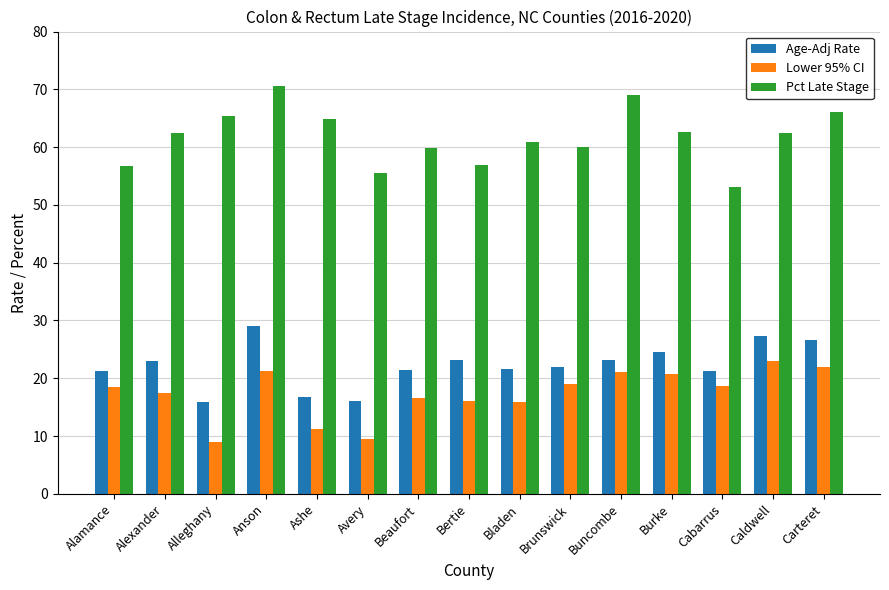

Rank the series by their maximum value, from highest to lowest.

Pct Late Stage, Age-Adj Rate, Lower 95% CI